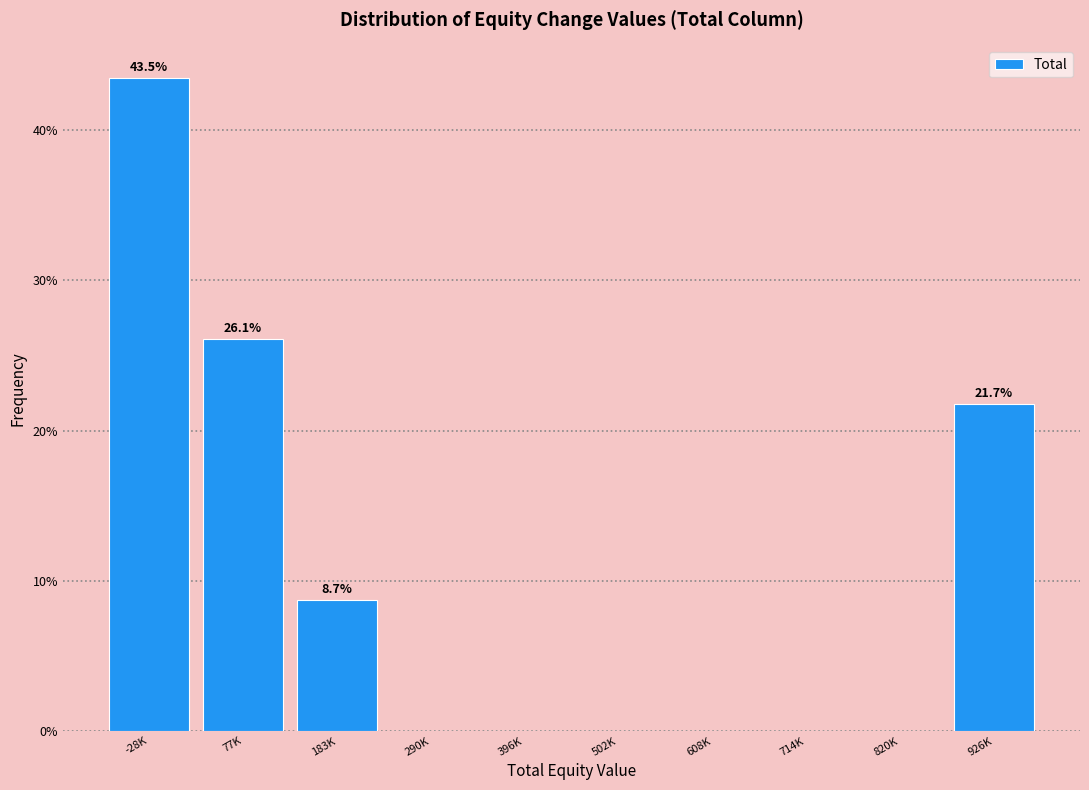

Reading left to right, transcribe all the data shown in this chart.

-28K=43.5	77K=26.1	183K=8.7	290K=0.0	396K=0.0	502K=0.0	608K=0.0	714K=0.0	820K=0.0	926K=21.7